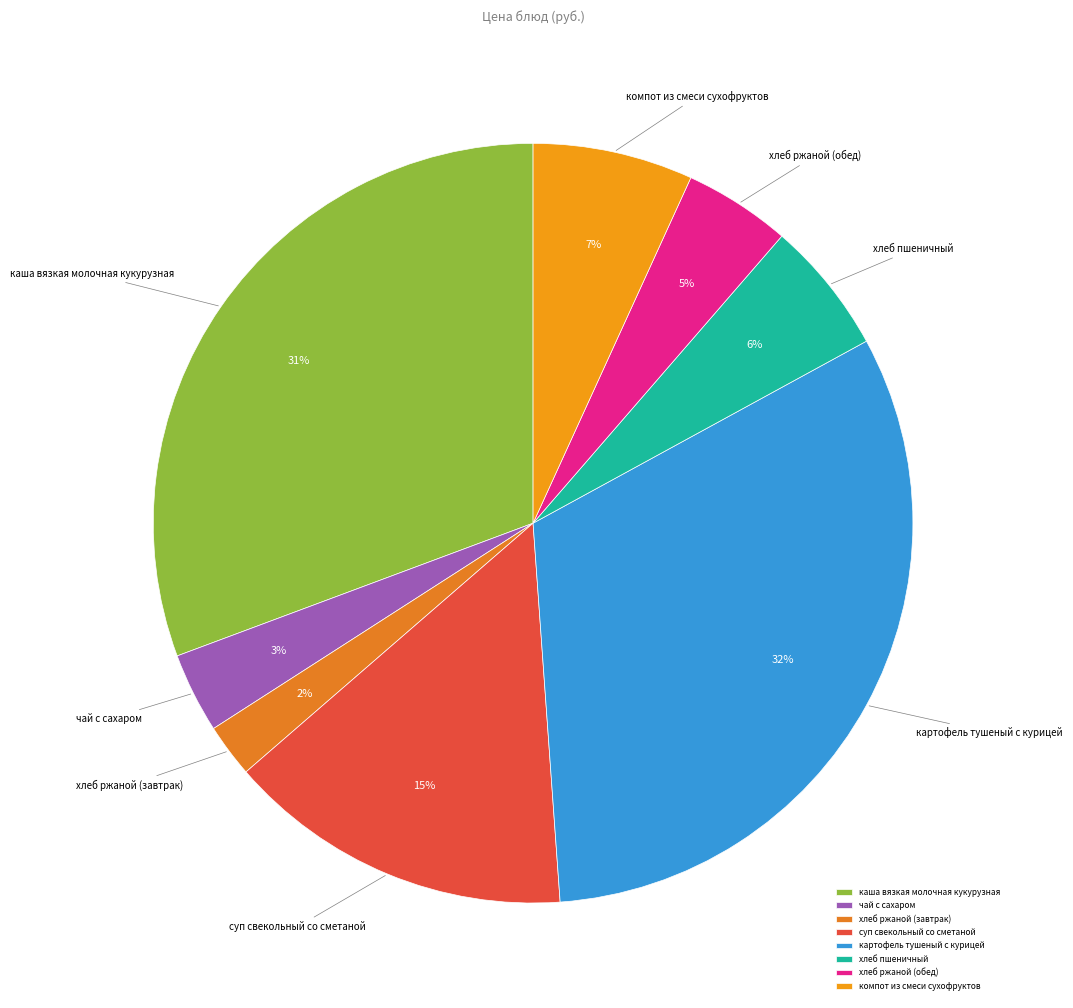

Does хлеб пшеничный account for over 50% of the chart?

No